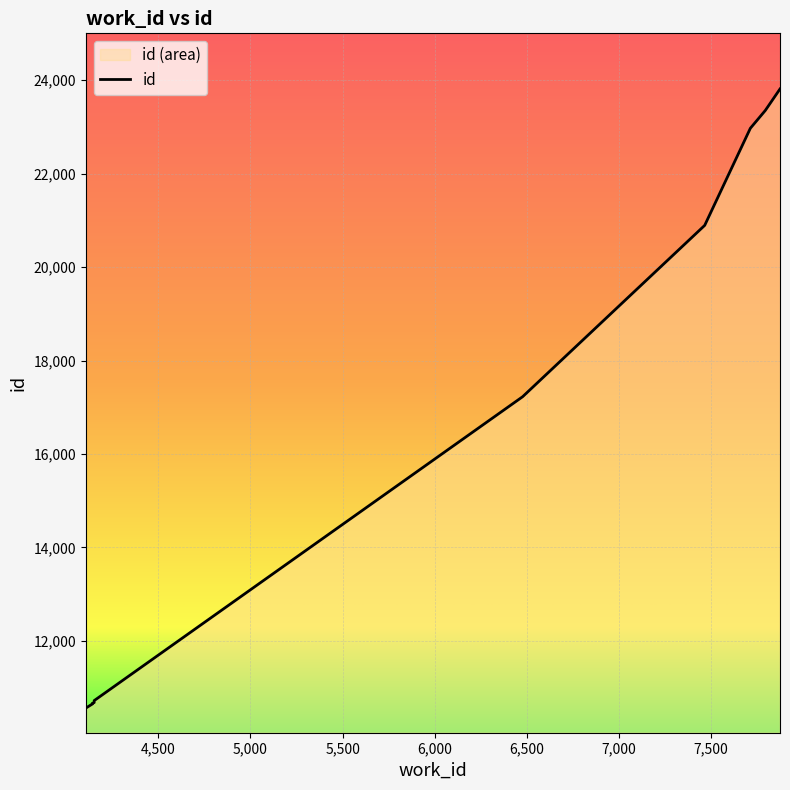

How many data points are above 17225?

4